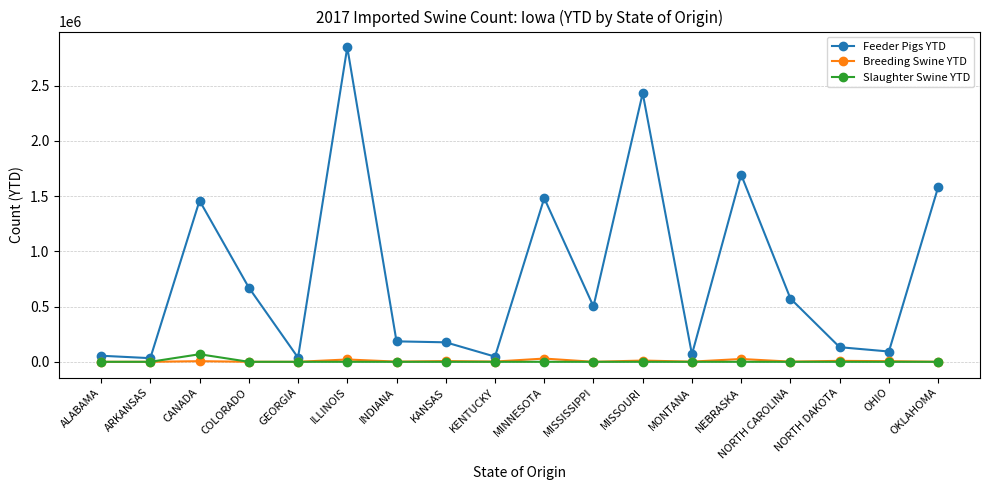

What value does the Breeding Swine YTD series have at NORTH CAROLINA, to the nearest 100?

1600